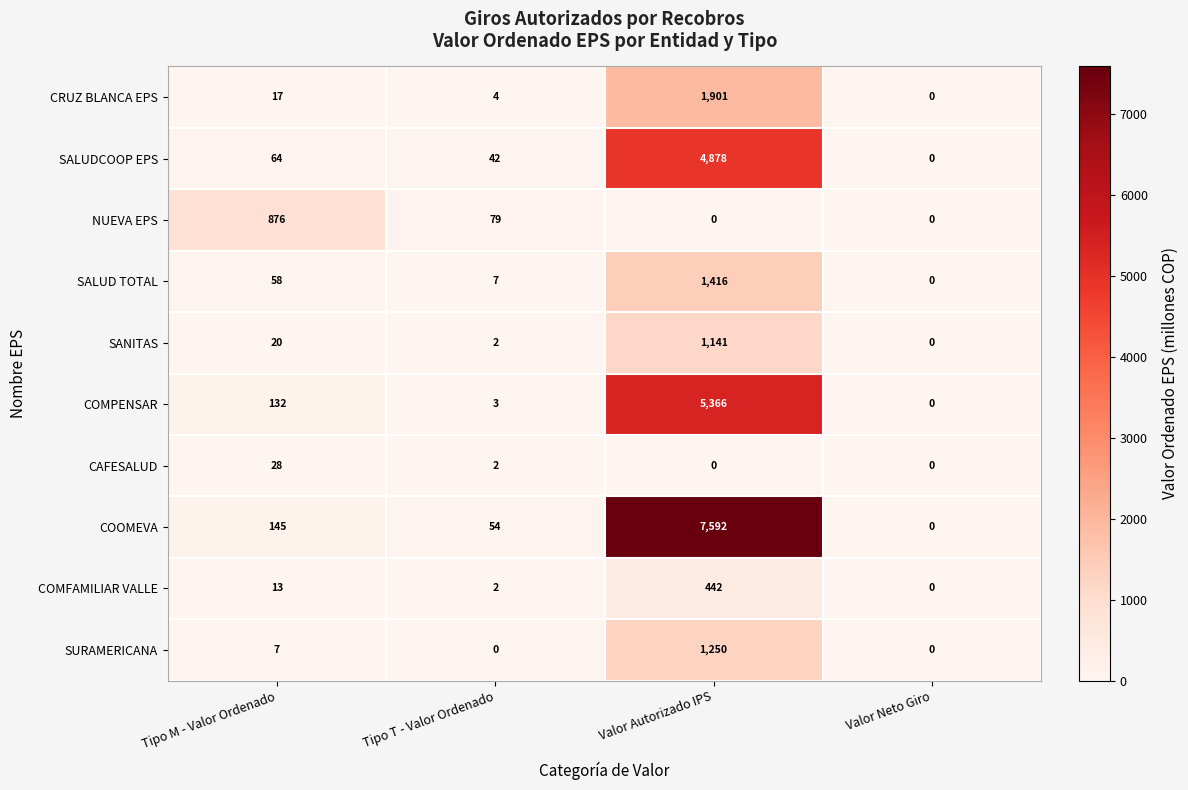

Which series has the largest range (max minus min)?

COOMEVA